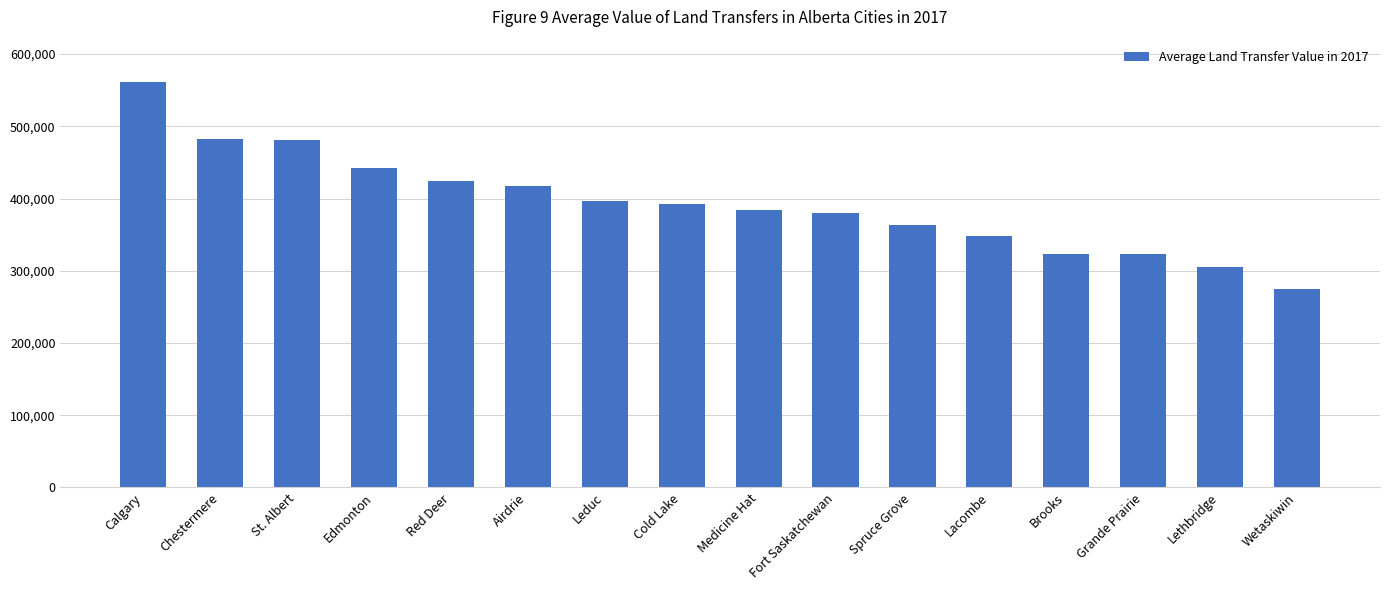

Which category has the lowest value across all series?

Wetaskiwin